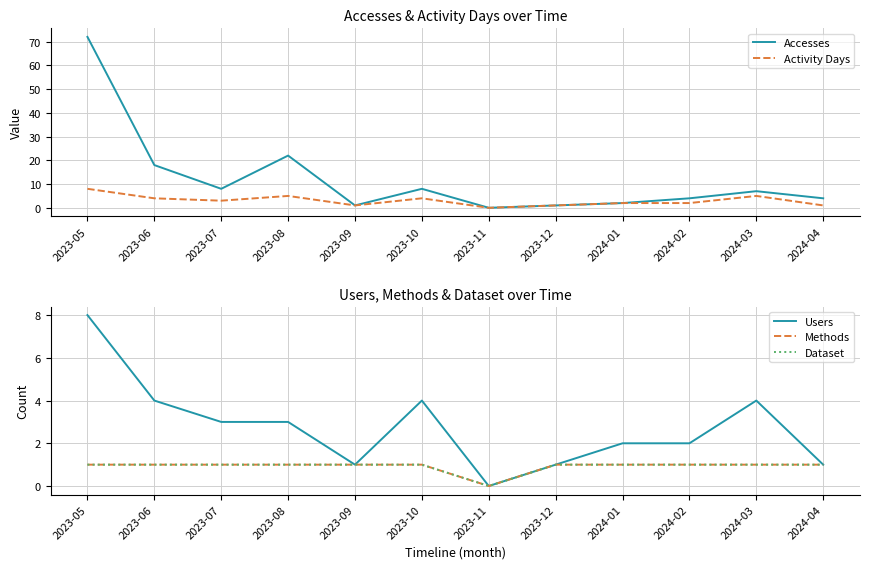

What position from the left is 2024-04?

12